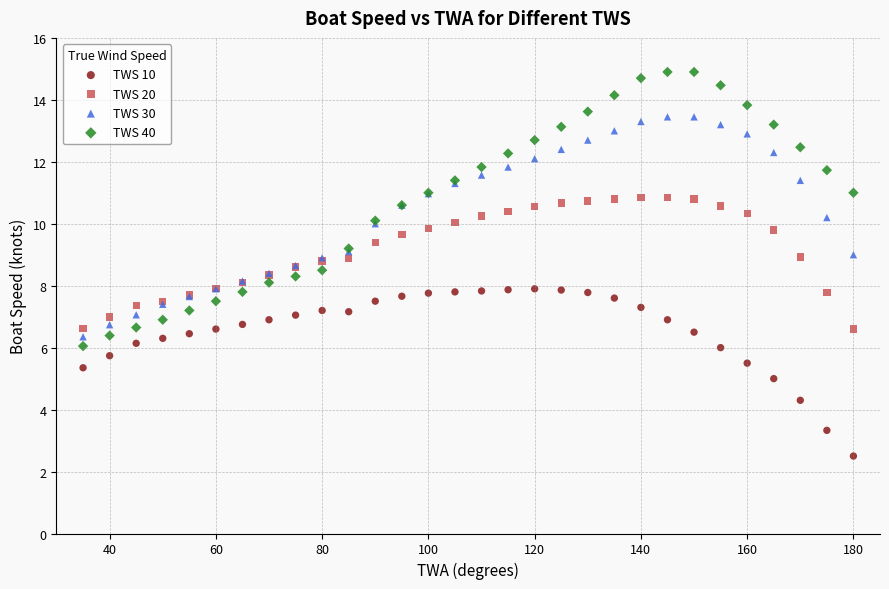

Which series has the widest spread of Y values?

TWS 40